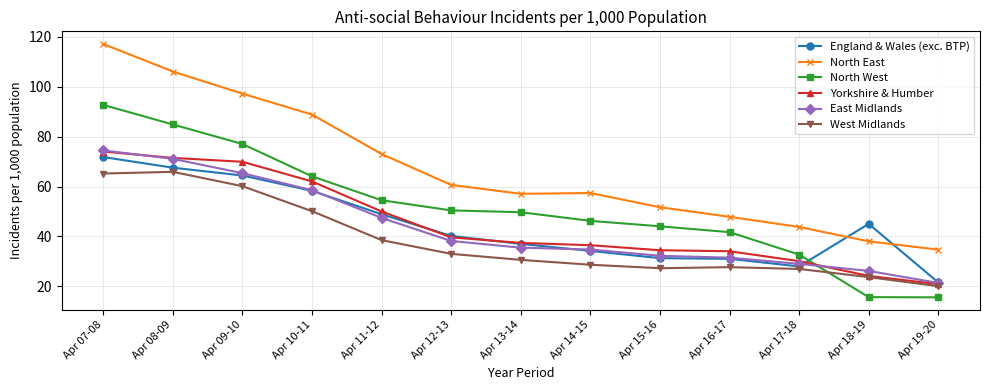

What is the difference between the second highest and minimum values in the Yorkshire & Humber series?

50.6